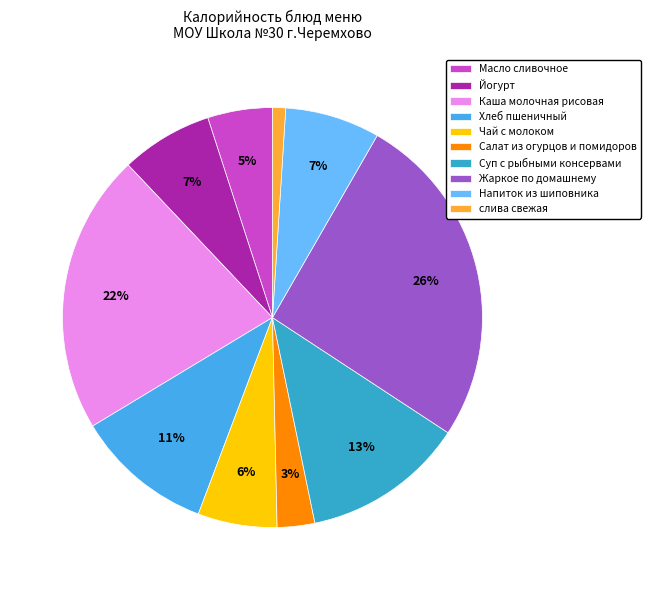

Which has a higher value, Хлеб пшеничный or Каша молочная рисовая?

Каша молочная рисовая